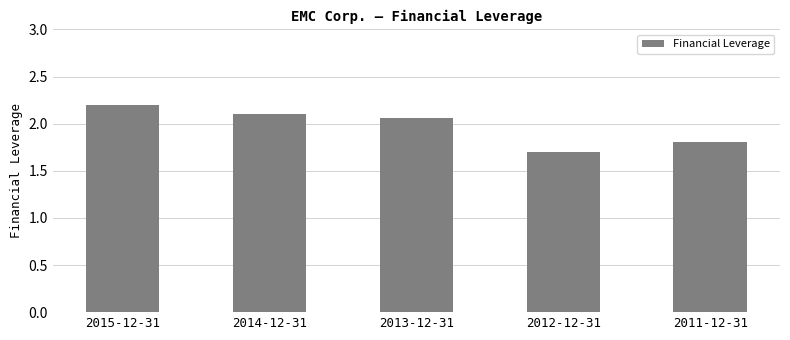

List the labels in order of value, largest first.

2015-12-31, 2014-12-31, 2013-12-31, 2011-12-31, 2012-12-31